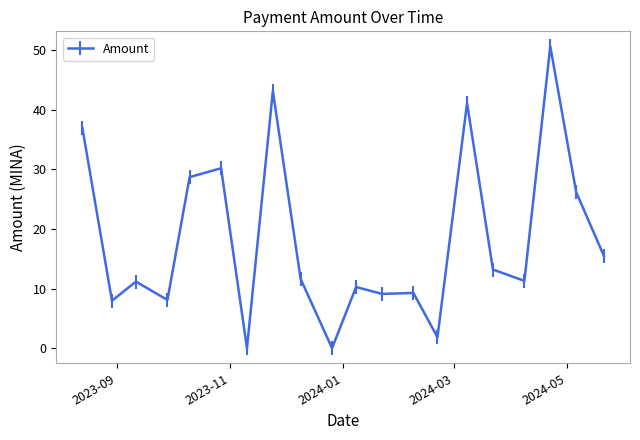

What is the difference between the maximum and minimum values?

50.6